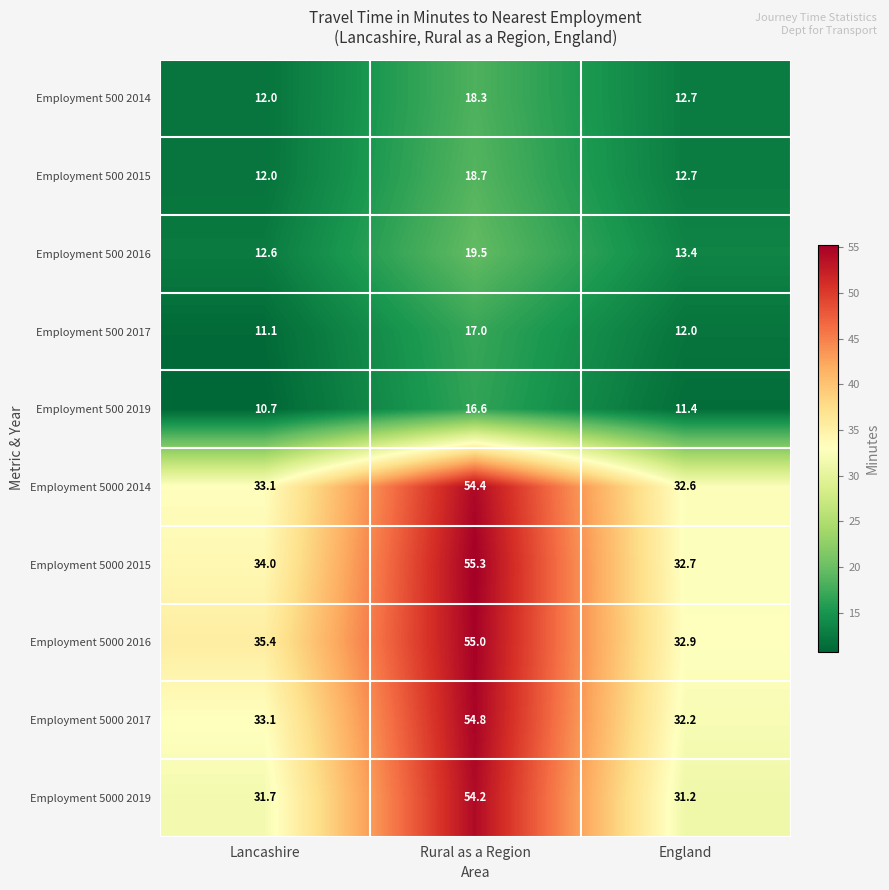

At which category is the sum across all series the highest?

Rural as a Region